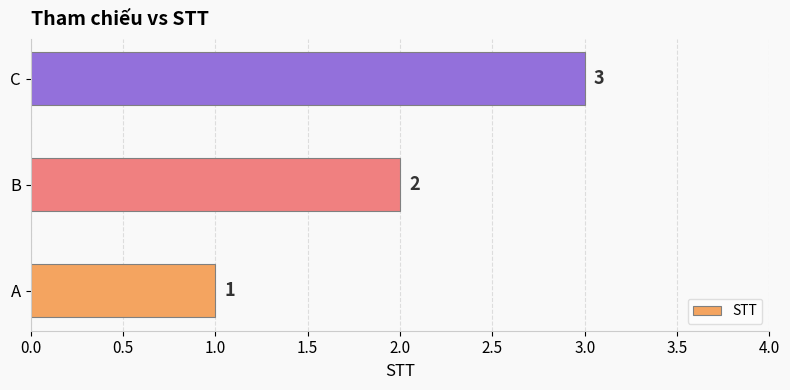

How many values are between 1 and 3?

3